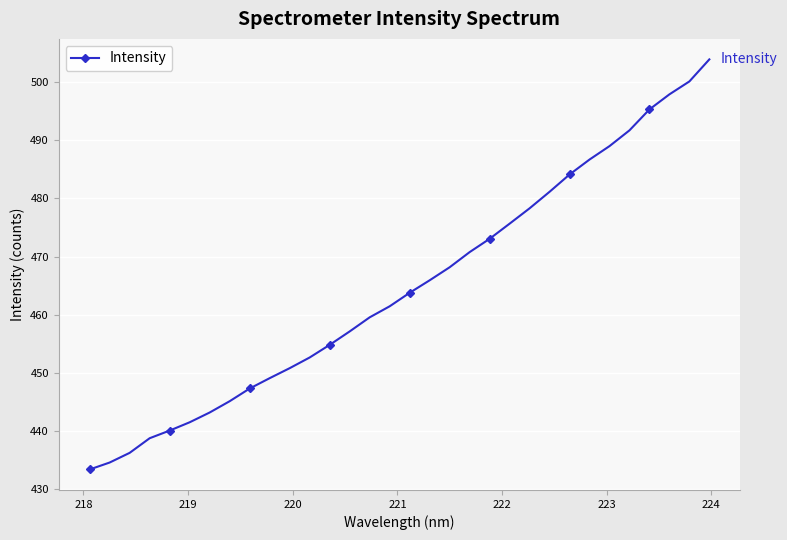

What is the value of the 19th point from the left?

468.2